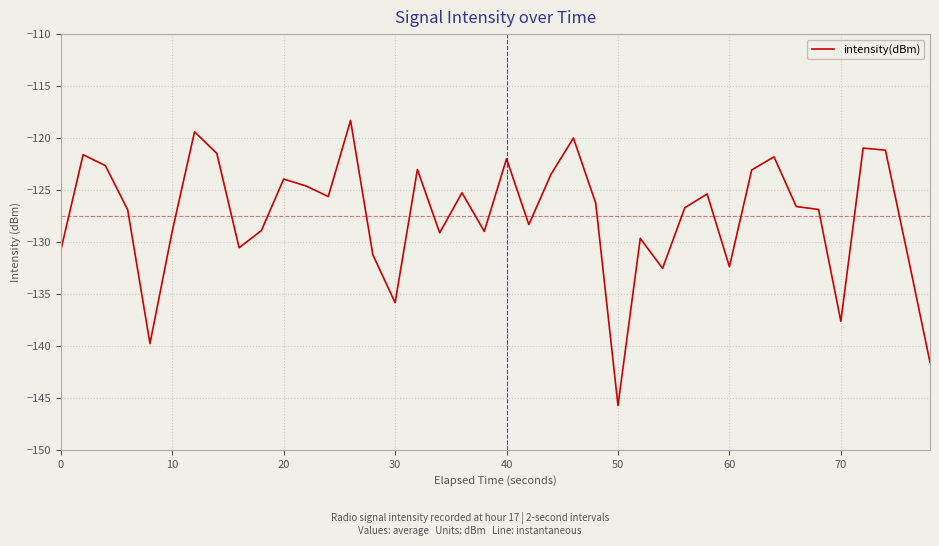

What is the smallest value displayed?

-145.7